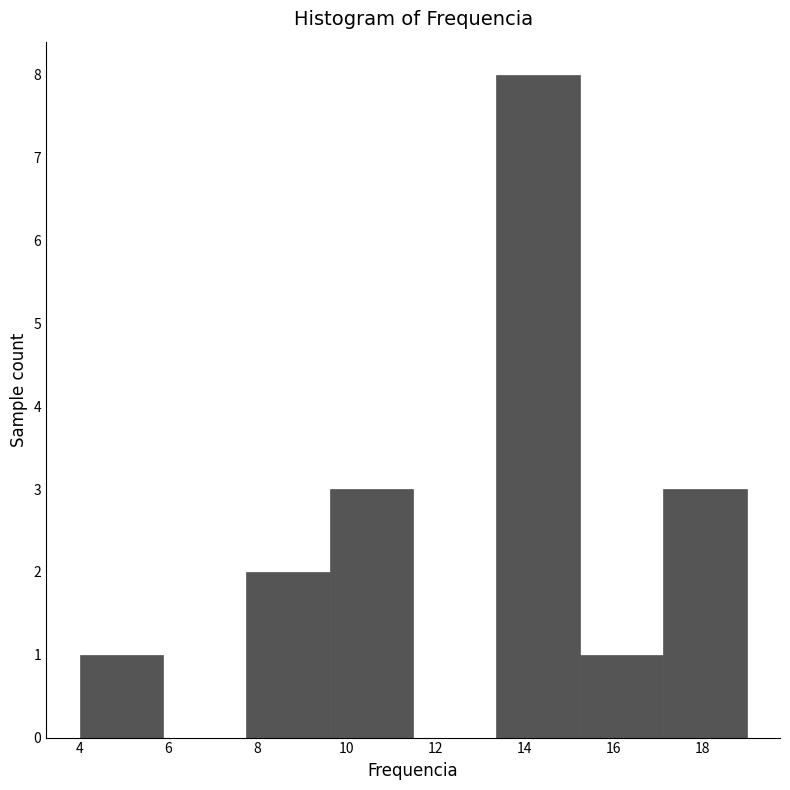

Reading left to right, list every bar in this chart as the range it spans on the x-axis followed by its height. Neither the bar edges nor the heights are printed on the chart, so give them approximately, as read against the axes.

4.0 to 5.8: 1
5.8 to 7.8: 0
7.8 to 9.6: 2
9.6 to 11.6: 3
11.6 to 13.4: 0
13.4 to 15.2: 8
15.2 to 17.2: 1
17.2 to 19.0: 3